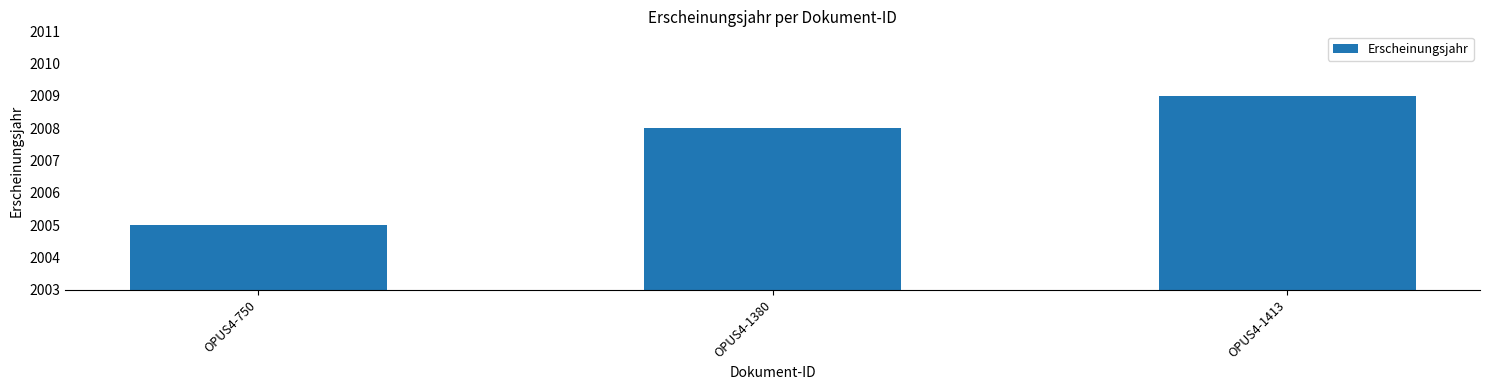

What is the minimum value shown in the chart?

2005